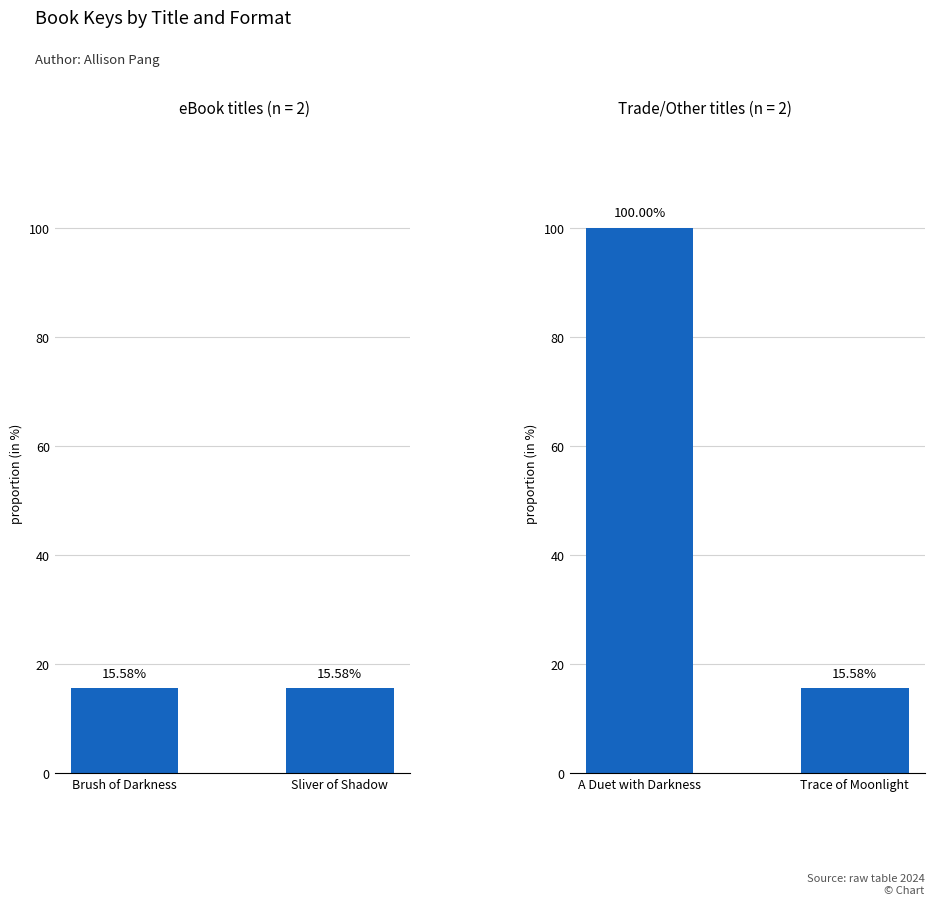

Which category has the highest value in the eBook series?

Sliver of Shadow